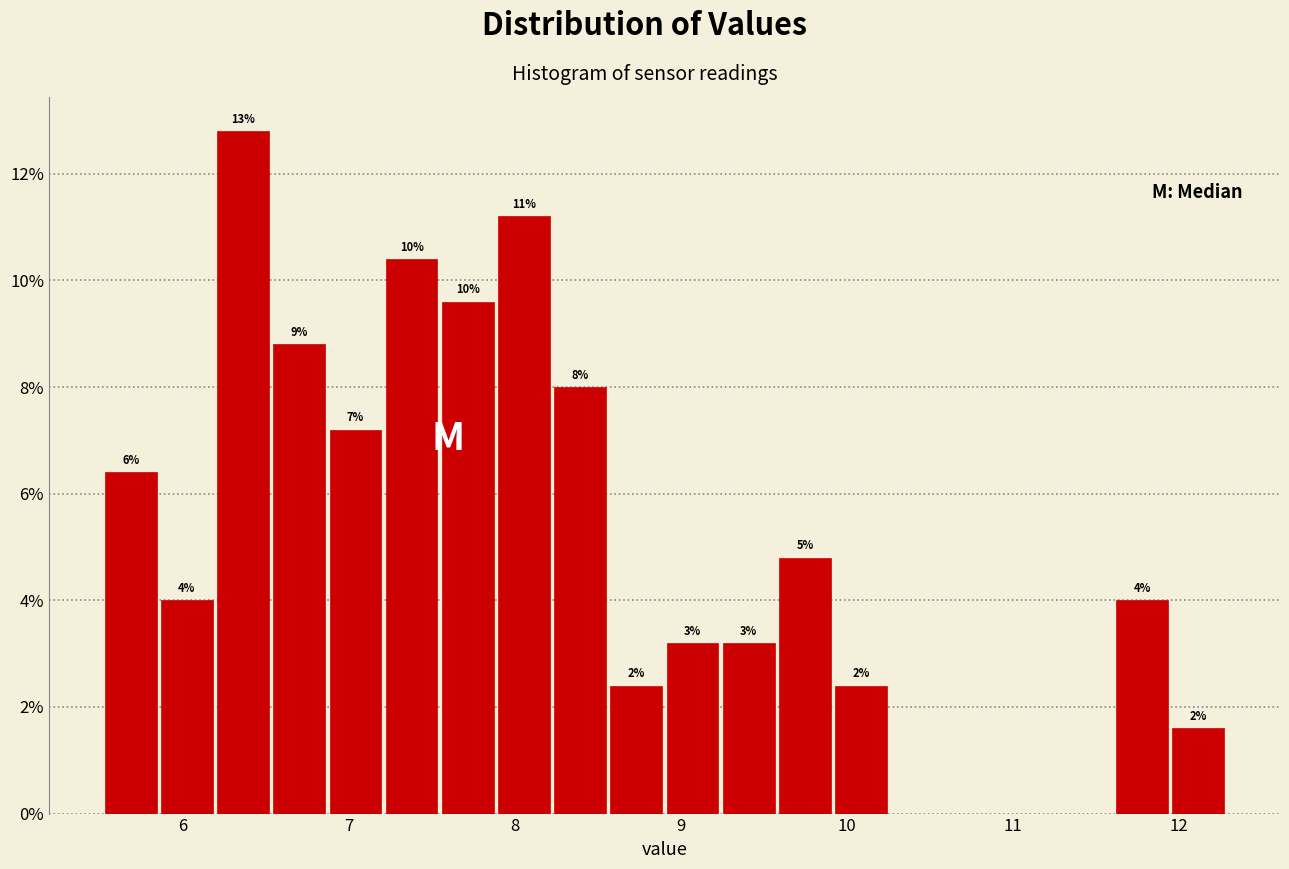

Read against the x-axis, roughly where is the centre of the tallest bar?

6.4